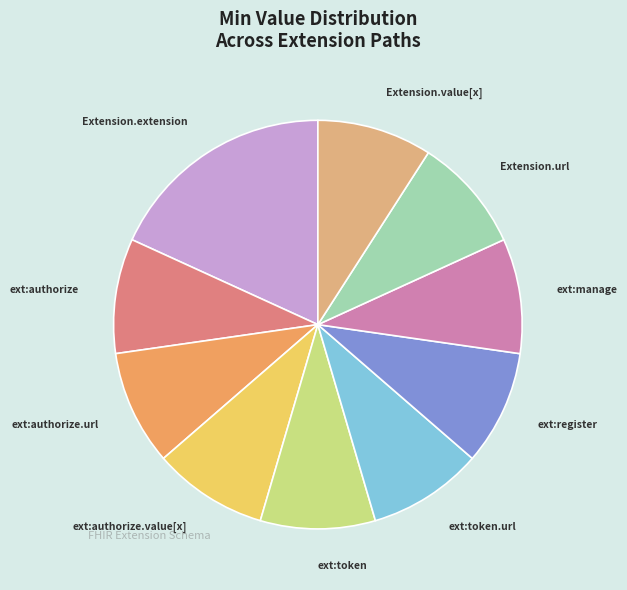

How many slices are in this pie chart?

10